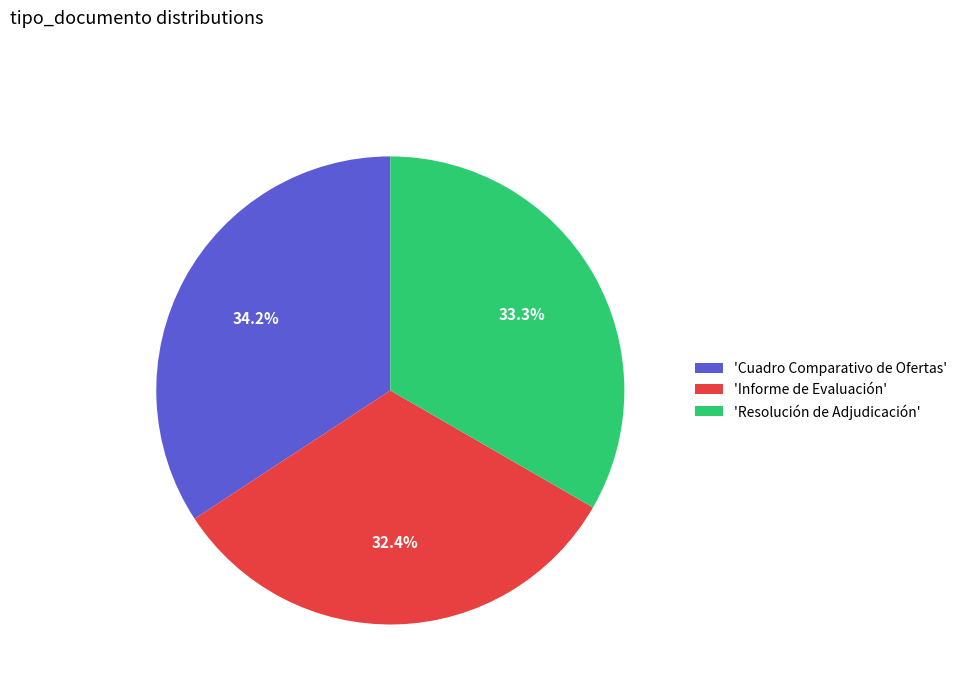

How many slices are in this pie chart?

3